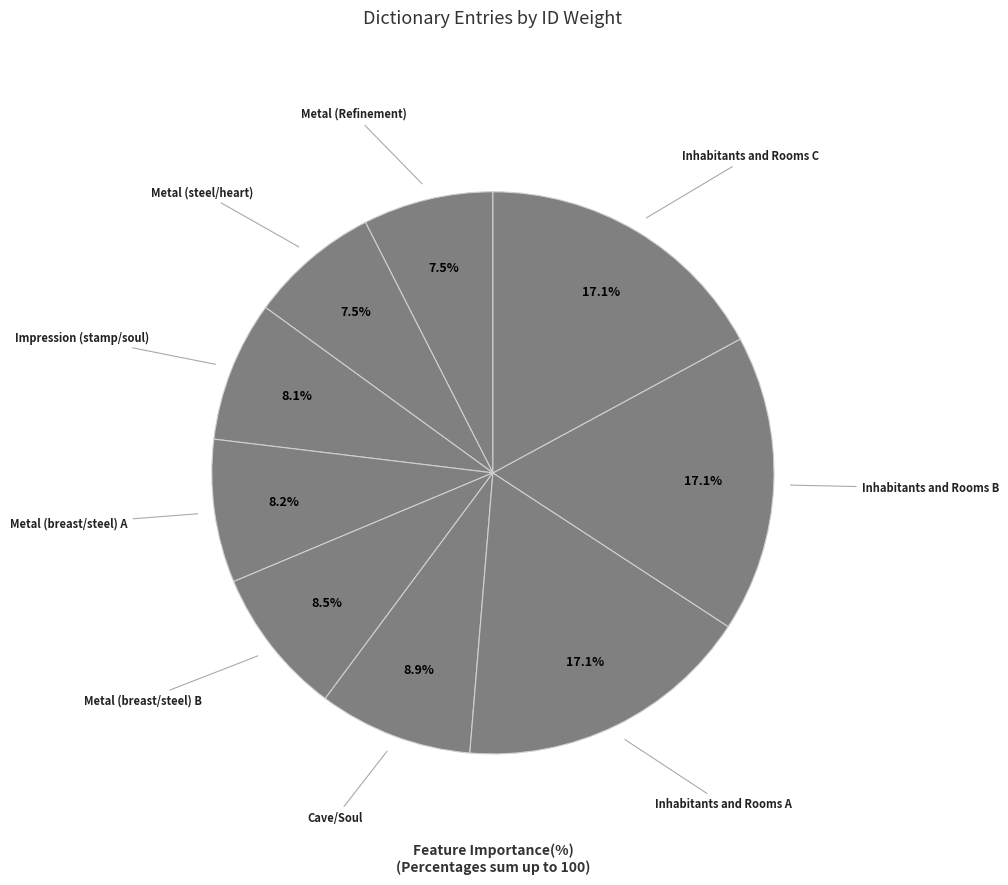

True or false: Metal (breast/steel) A accounts for 14% of the total.

False